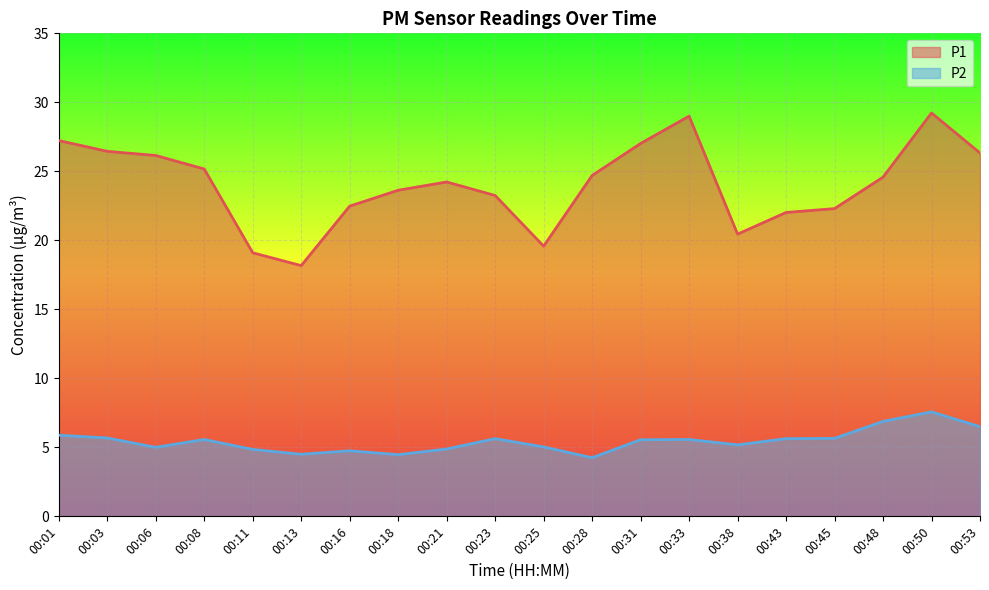

Is it true that P1 equals 6.8 at 00:33?

False